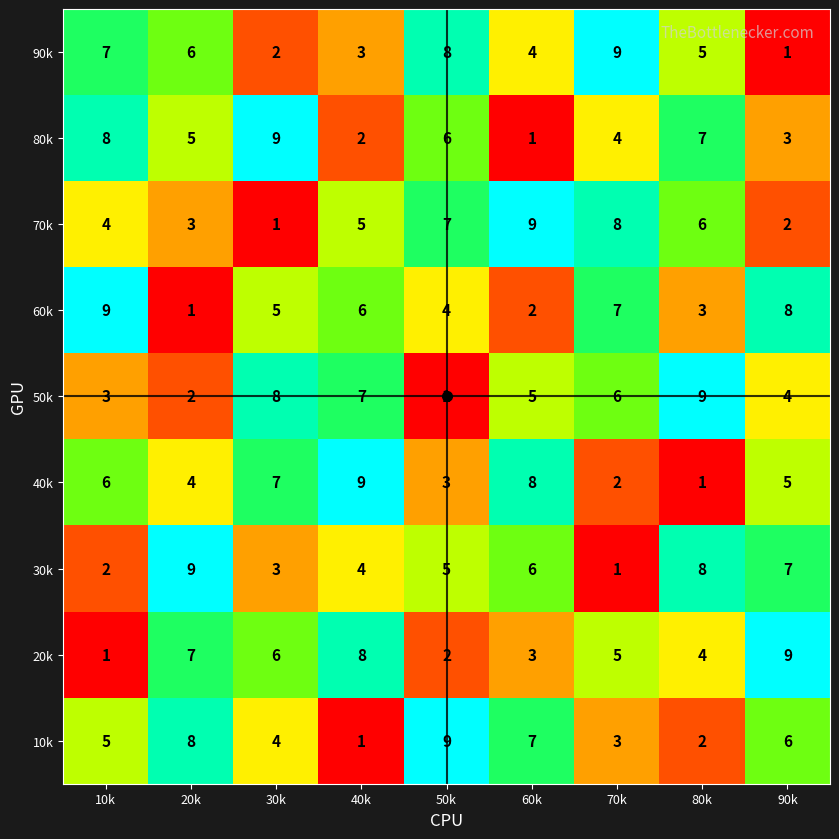

The 30k series shows 4 at 80k. True or false?

False